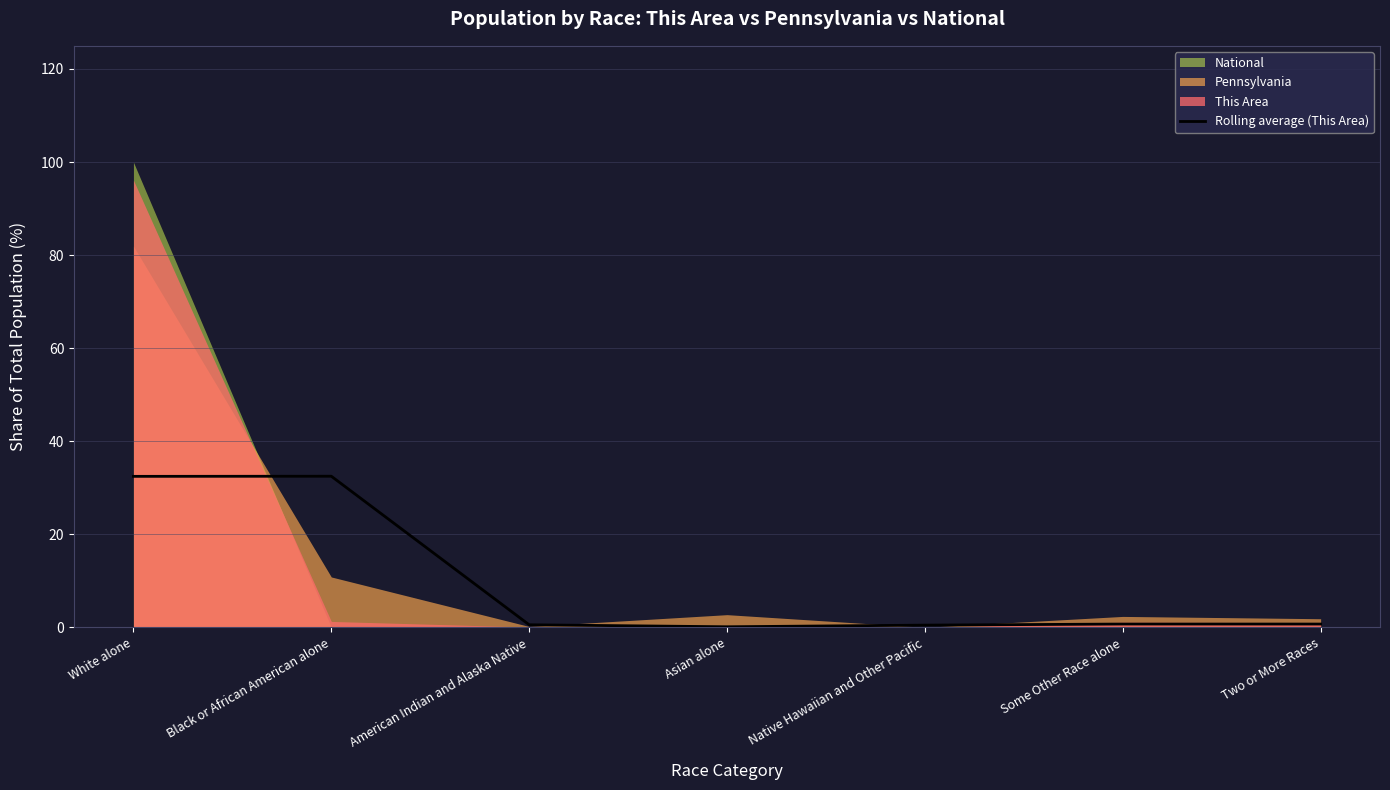

The value of Rolling average (This Area) at Black or African American alone is 44.4. True or false?

False